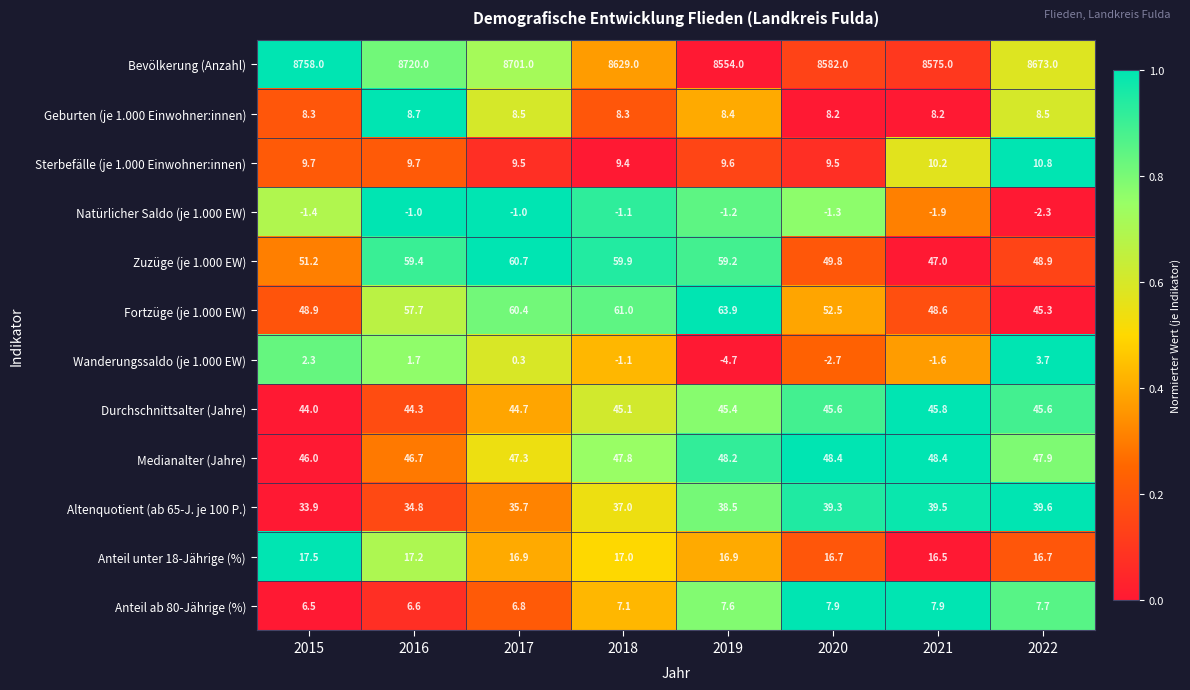

Is it true that Natürlicher Saldo (je 1.000 EW) equals -1.1 at 2018?

True